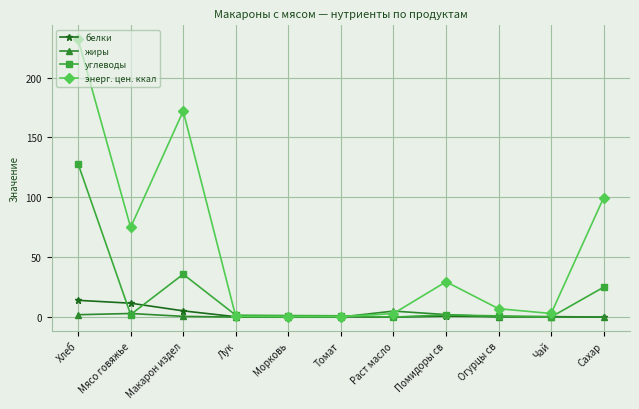

What is the value of the белки point at the 1st from the left?

14.0